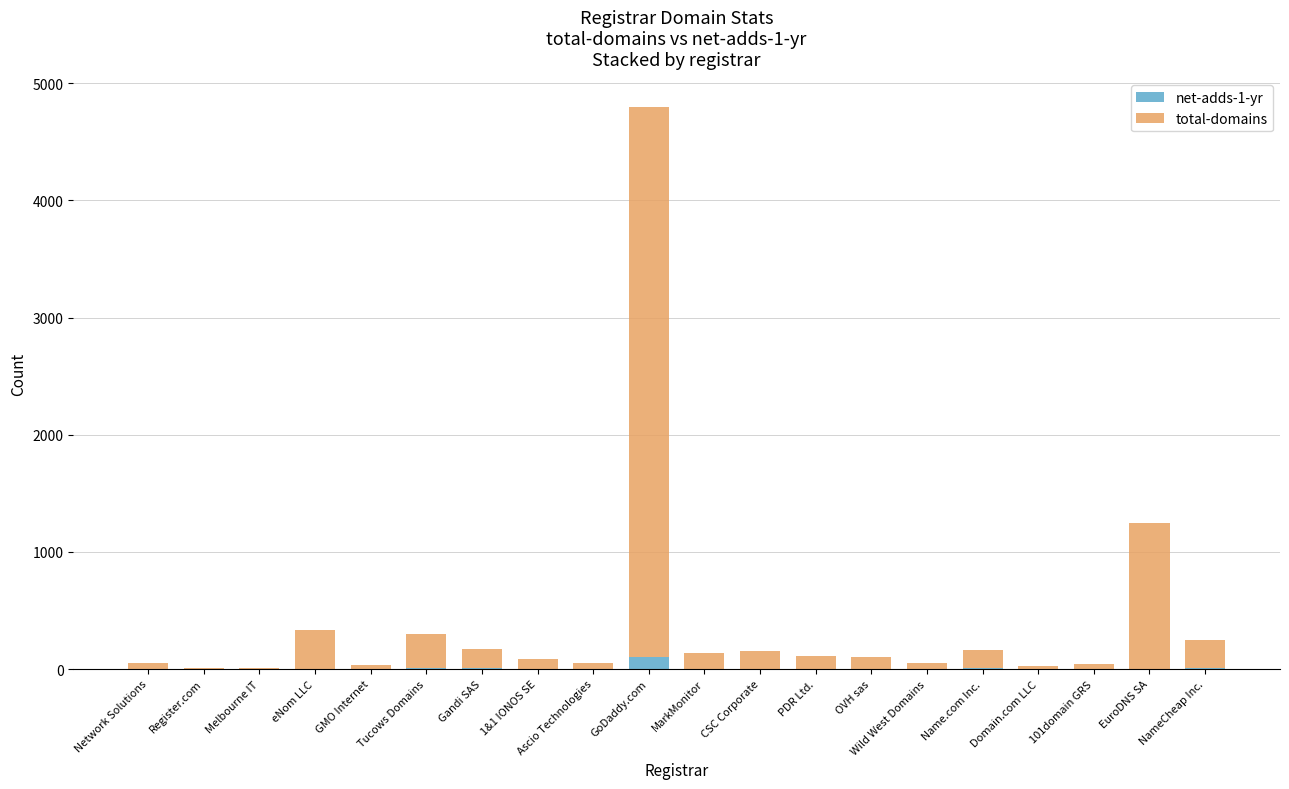

How many categories are shown in the chart?

20